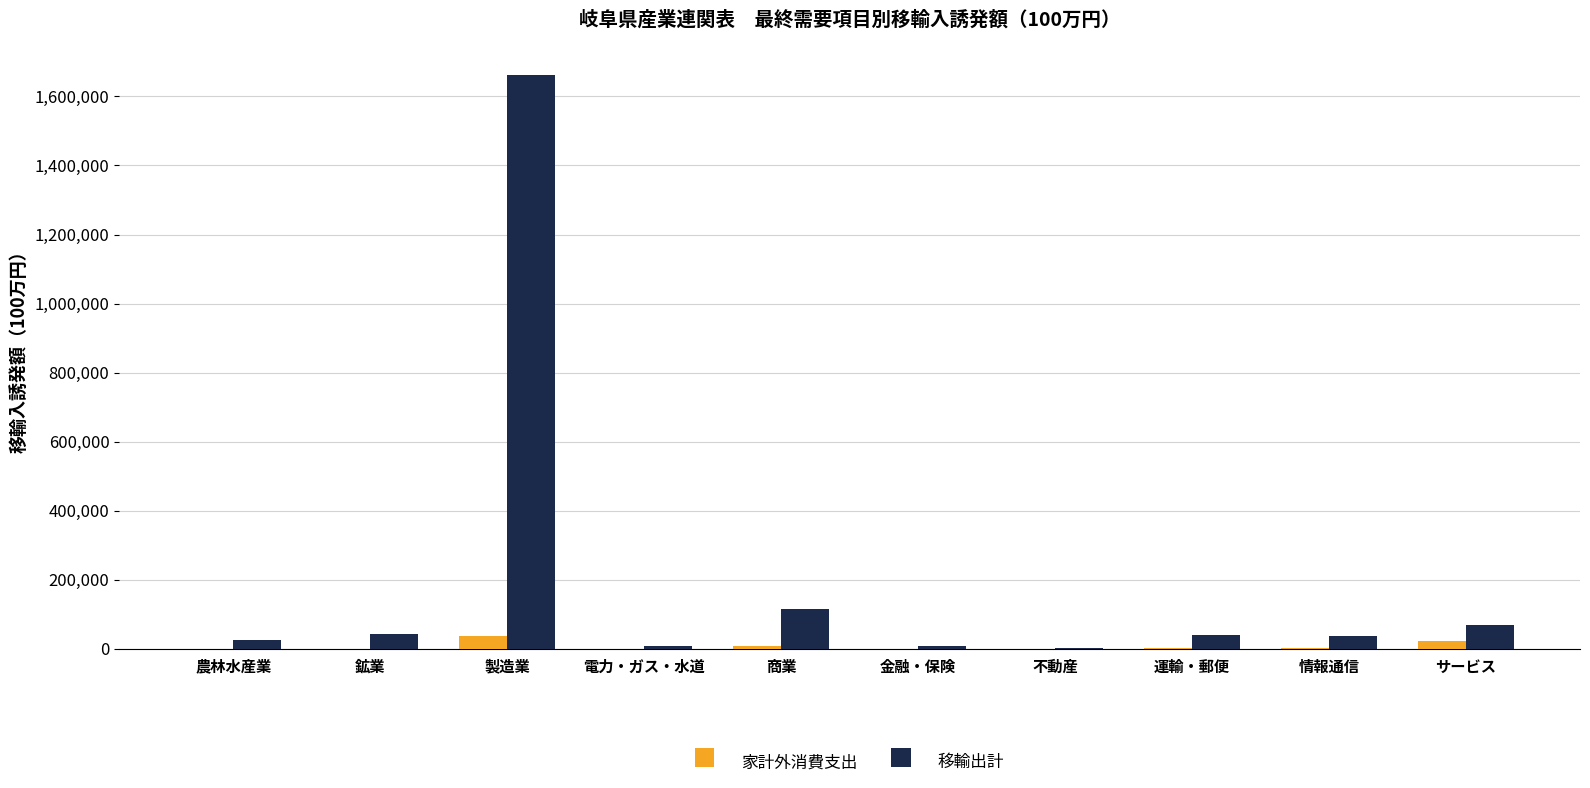

Where does the 移輸出計 series first go above 41523?

鉱業